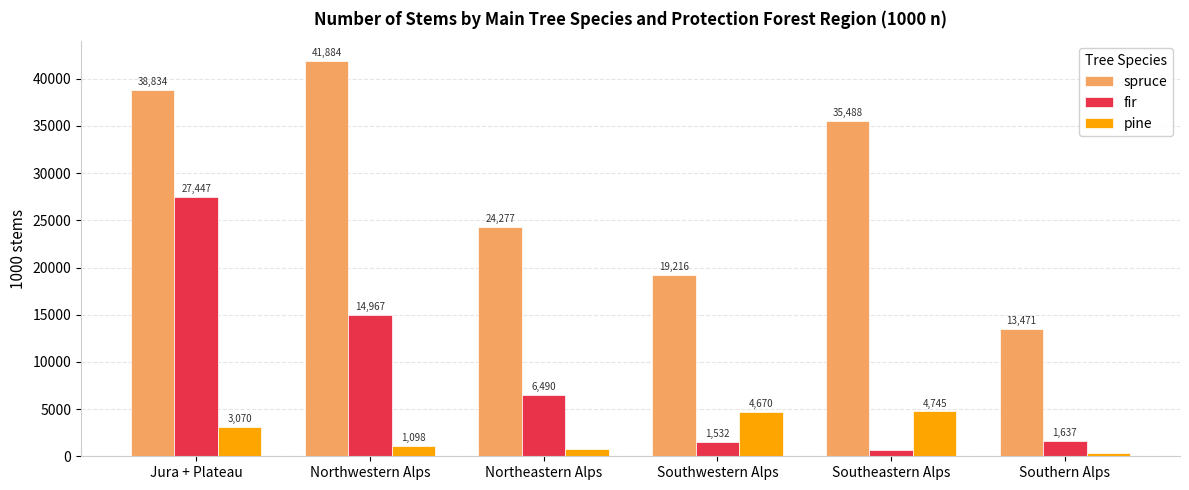

Is the value of fir at Southwestern Alps greater than the value of pine at Northeastern Alps?

Yes